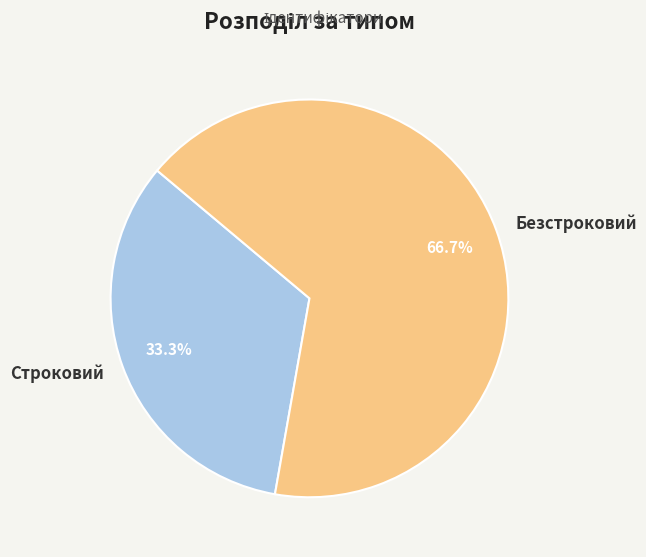

Is it true that Строковий is 33% of the pie?

True